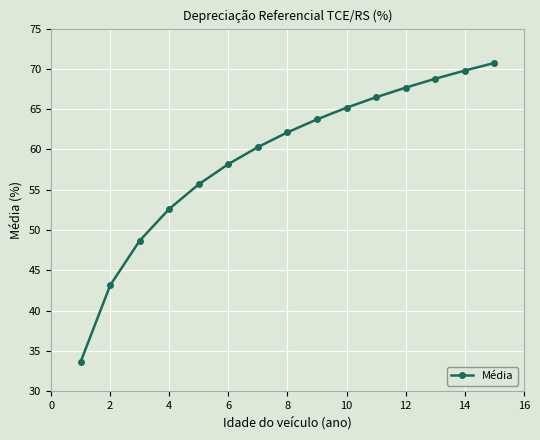

What is the value of the 9th point from the left?

63.7